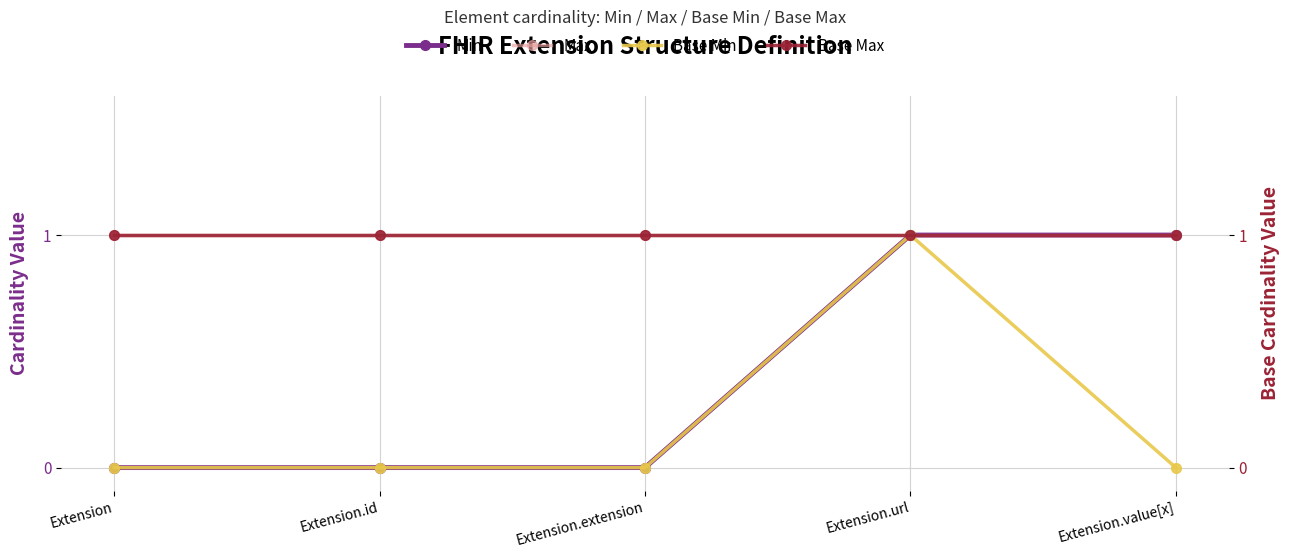

The Max series shows 1 at Extension.value[x]. True or false?

False